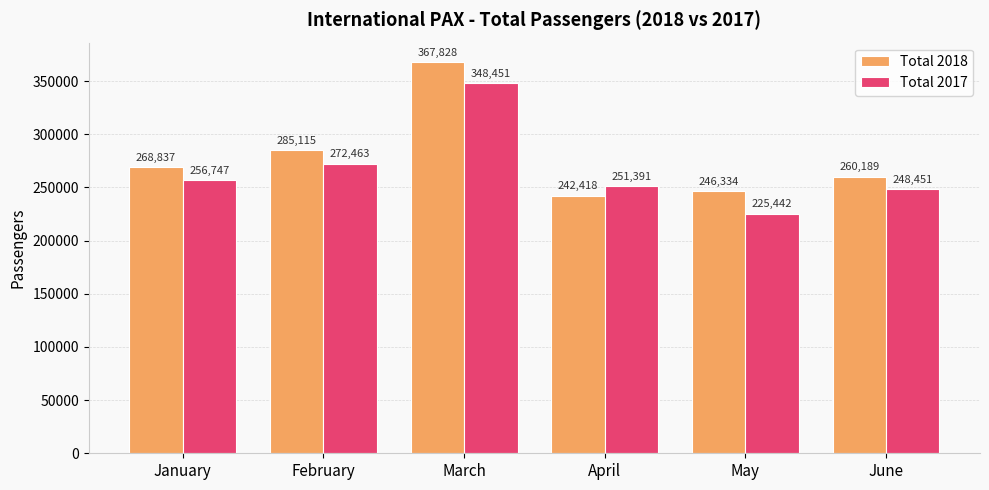

Which series has the largest range (max minus min)?

Total 2018